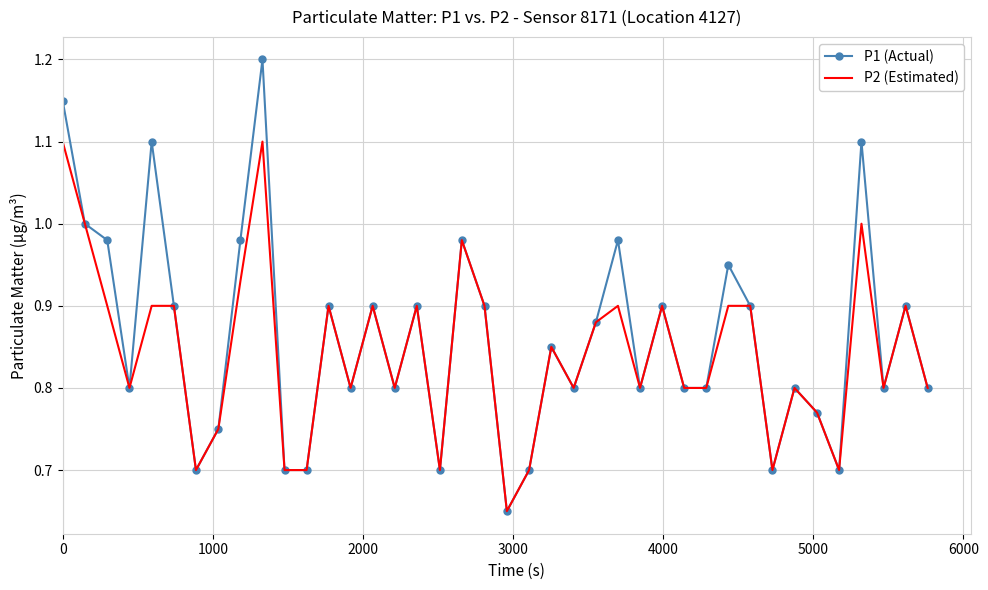

Which series has the widest spread of values?

P1 (Actual)